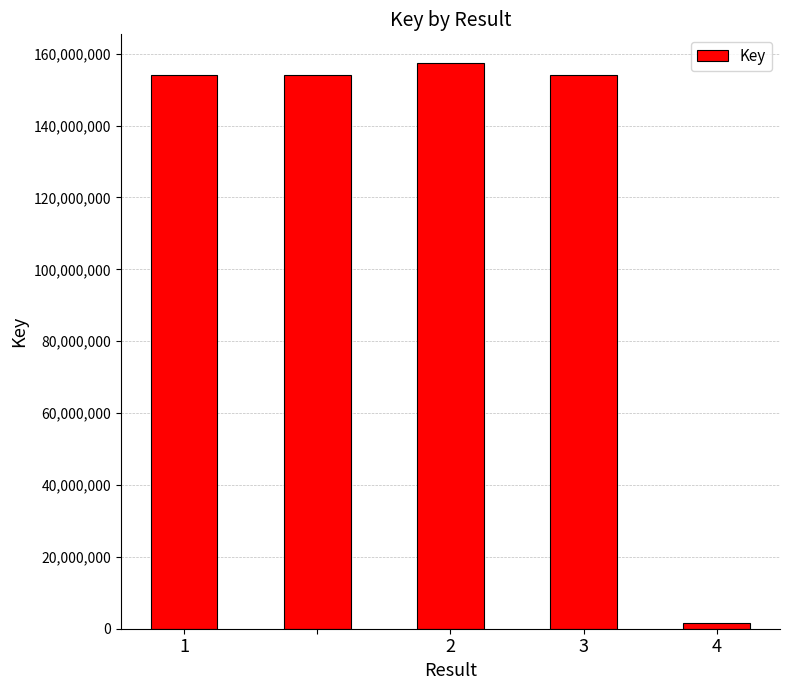

Are the bars grouped side by side (vs. stacked)?

No